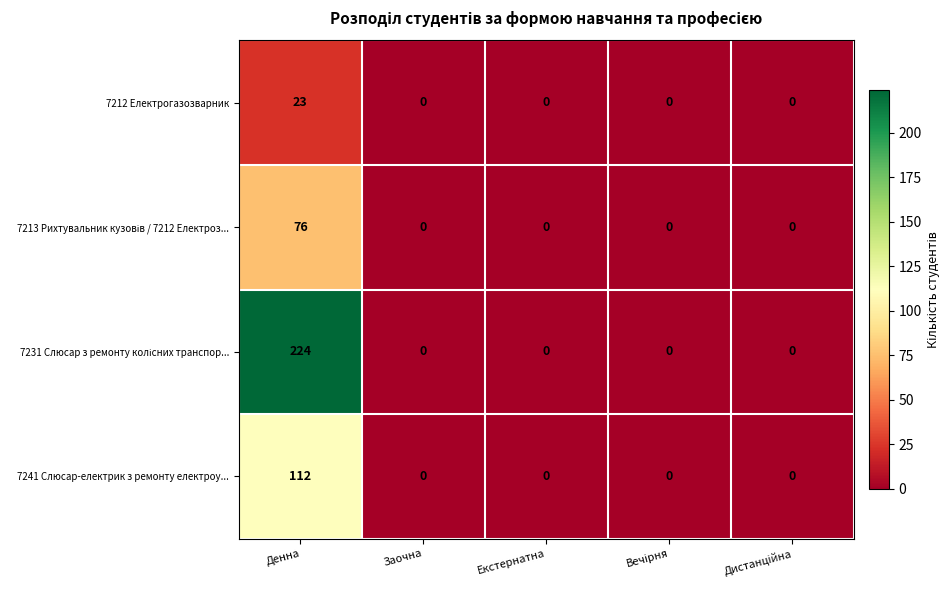

At which category is the sum across all series the highest?

Денна